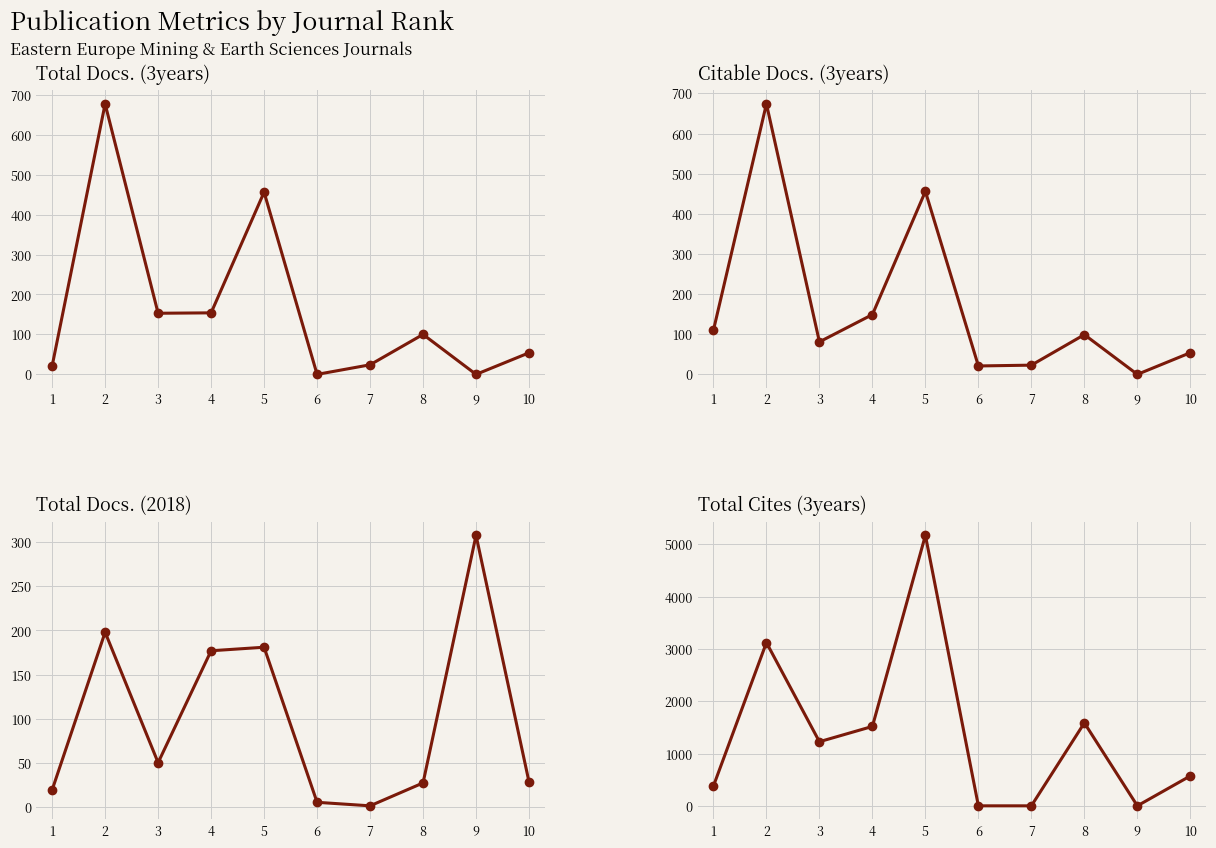

Where is Total Cites (3years) nearest to the value 2586?

2